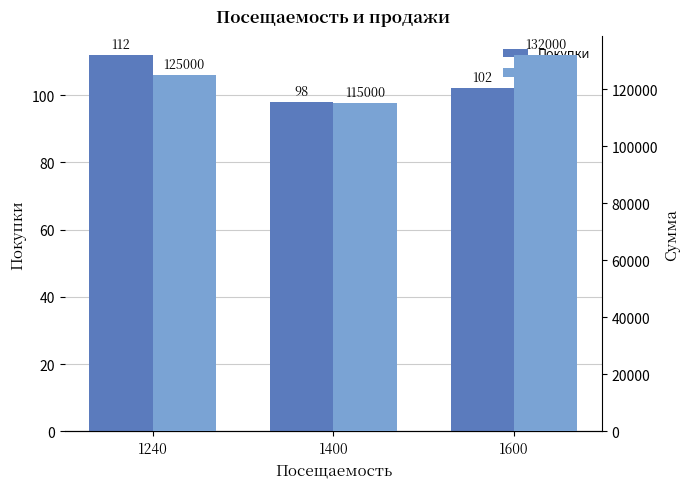

Is the value of Сумма at 1240 greater than the value of Покупки at 1240?

Yes